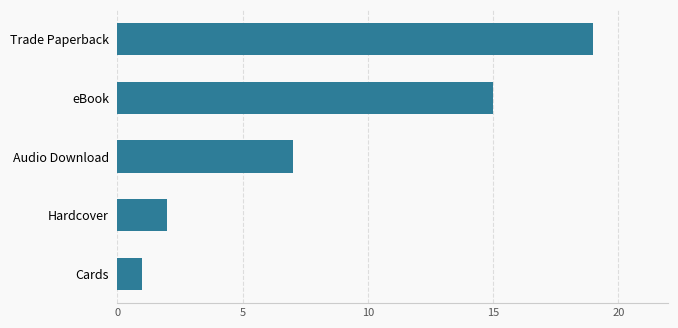

True or false: the data shows 3 at Hardcover.

False